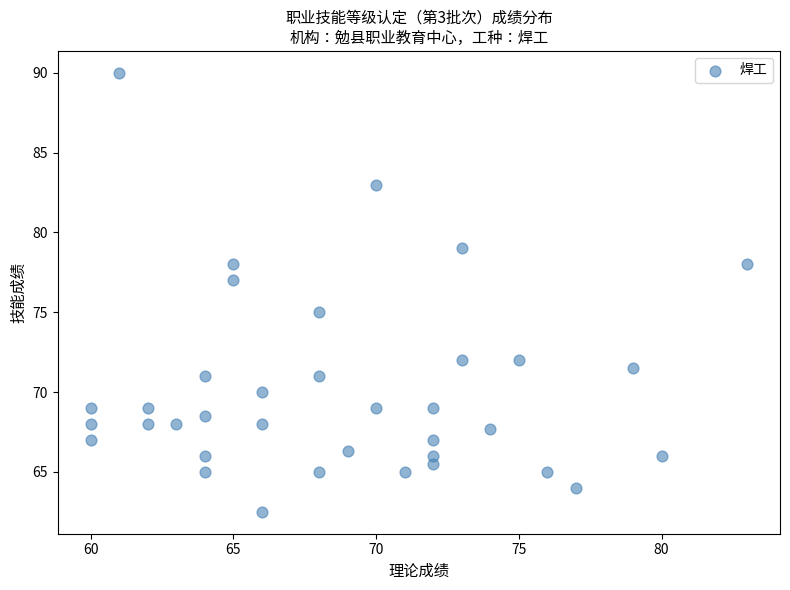

What is the range of X values (max minus min)?

23.0